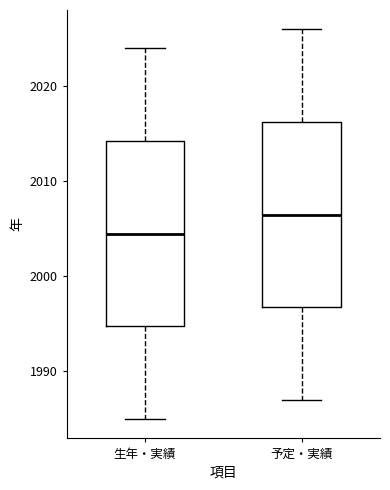

Reading left to right, read every box against the y-axis: the position of its median line, the range the box covers, and the ends of its whiskers. The values are not printed on the chart, so give them approximately, as read against the axis.

生年・実績: median 2005, box 1995 to 2014, whiskers 1985 to 2024
予定・実績: median 2007, box 1997 to 2016, whiskers 1987 to 2026